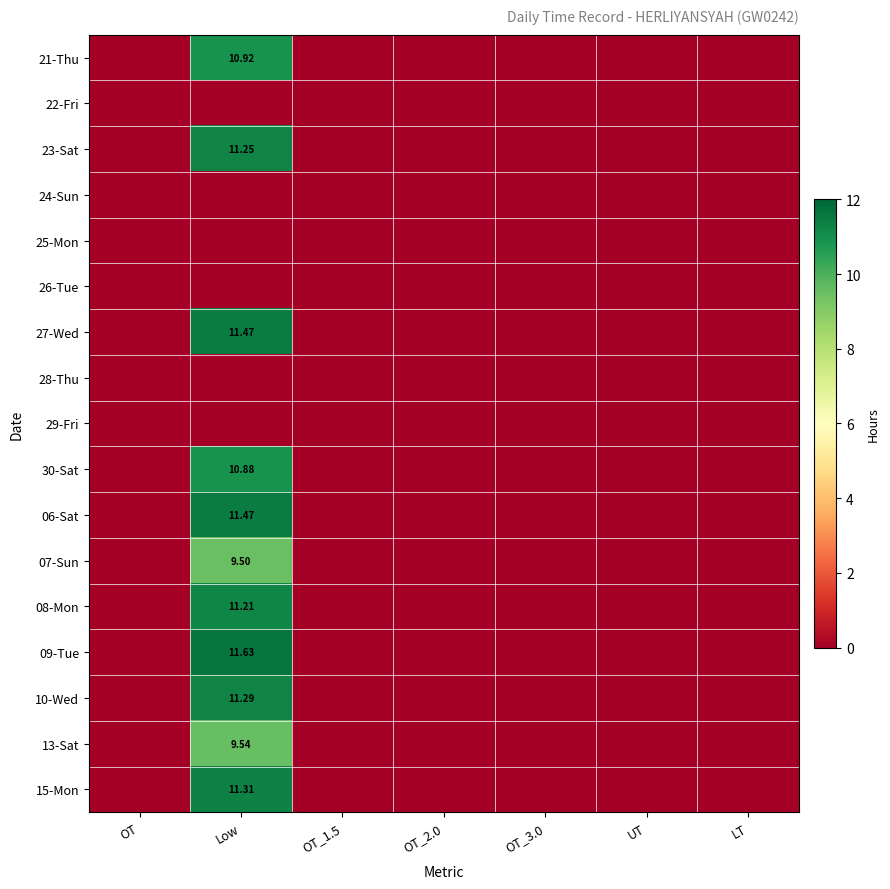

What is the difference between the maximum and minimum values in the 21-Thu series?

10.9